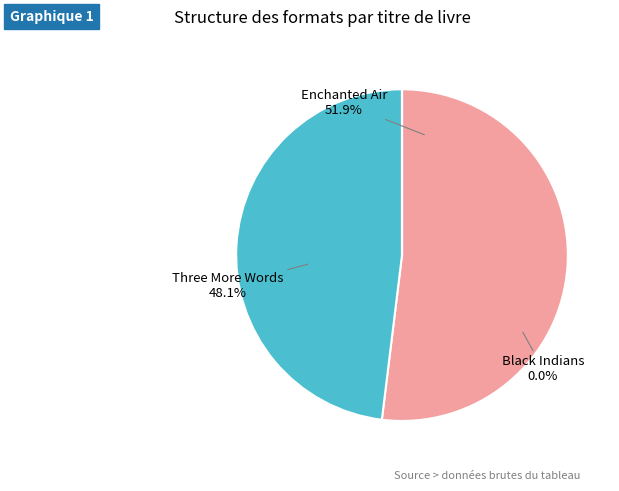

Which slice is the smallest?

Black Indians